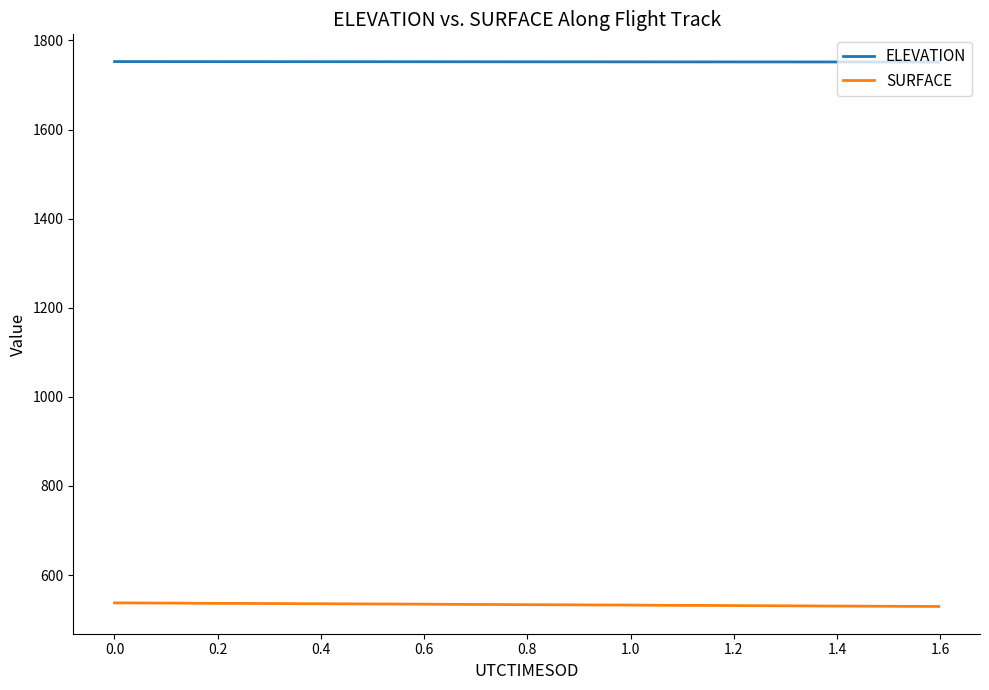

How many lines are shown in the chart?

2